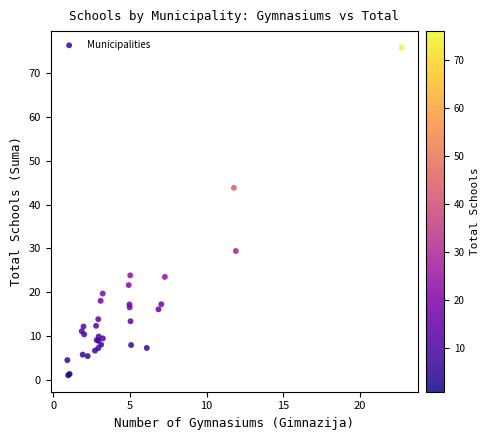

What Y value in the scatter plot is closest to 38?

43.8